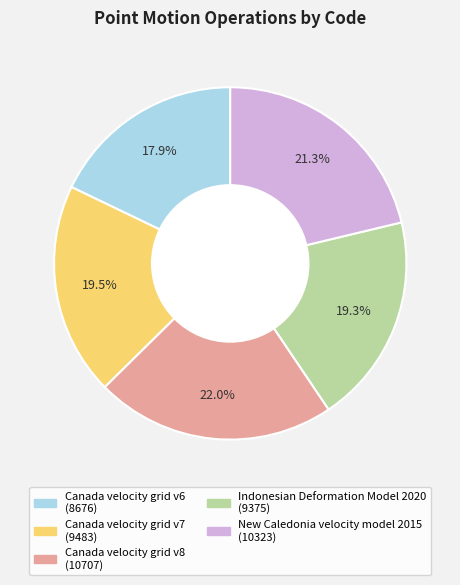

What percentage is the Canada velocity grid v8 slice, to the nearest percent?

22%